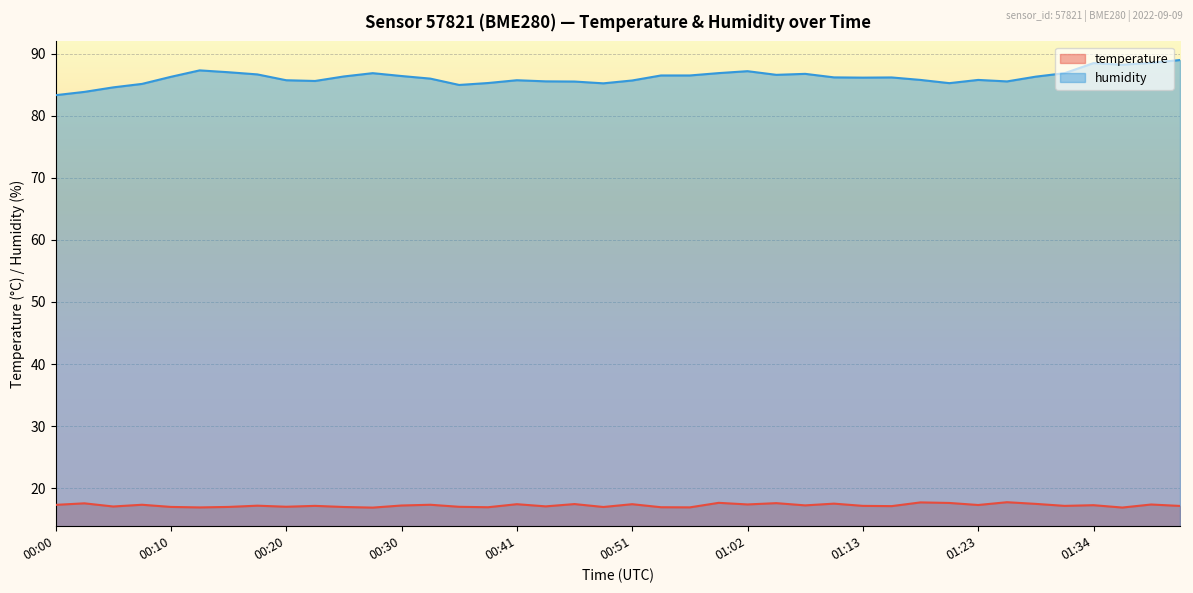

What is the label of the 37th point from the left?

01:34